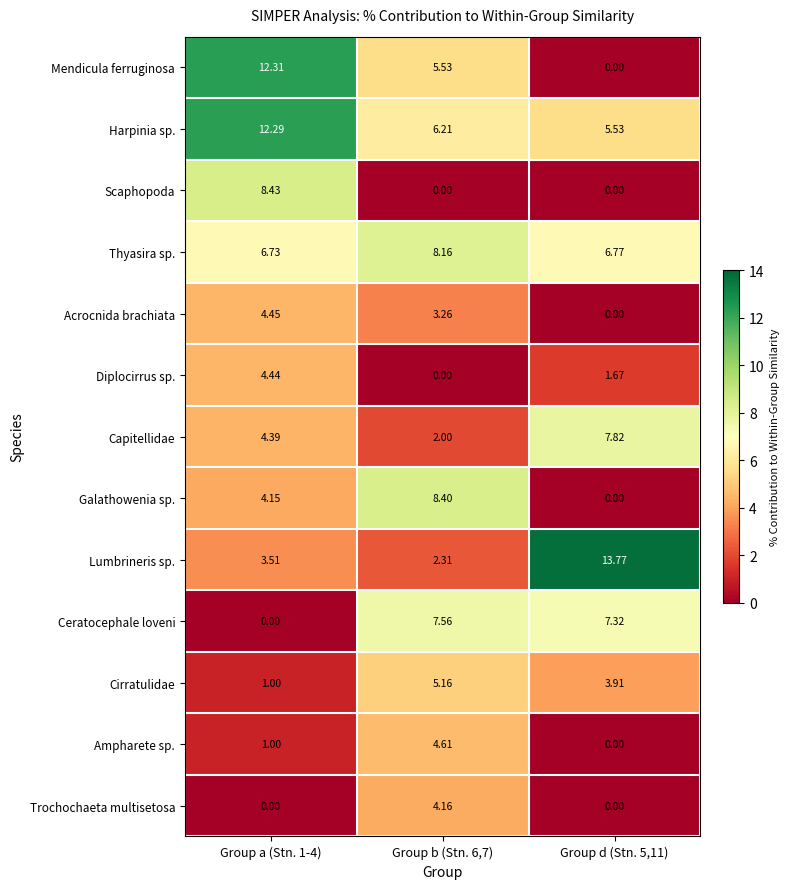

Which series has the largest total across all categories?

Harpinia sp.